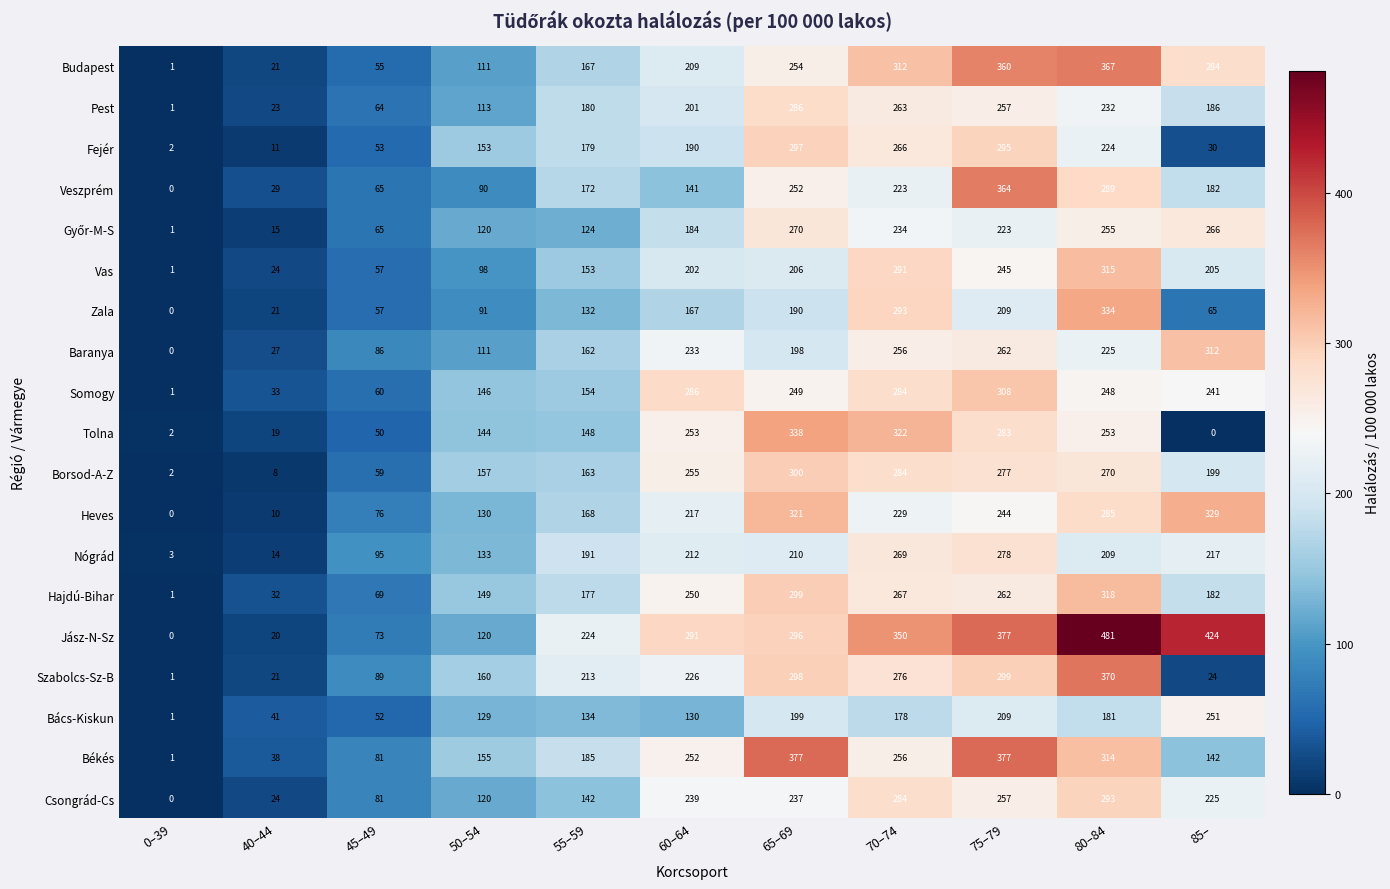

At which category is the sum across all series the highest?

80–84